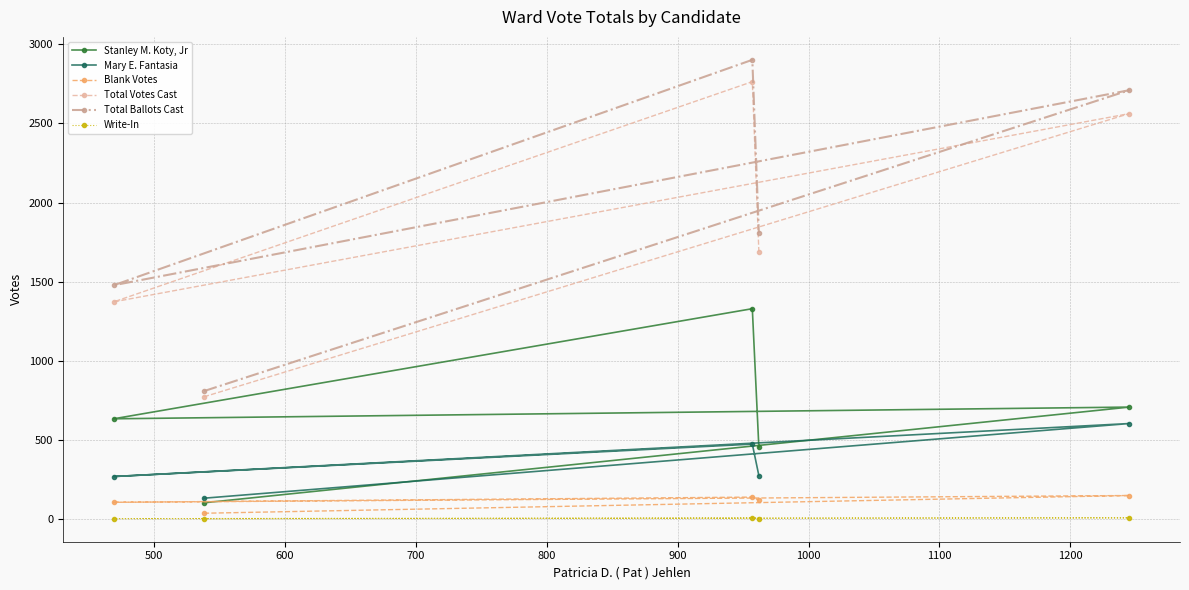

Rank the series by their maximum value, from highest to lowest.

Total Ballots Cast, Total Votes Cast, Stanley M. Koty, Jr, Mary E. Fantasia, Blank Votes, Write-In